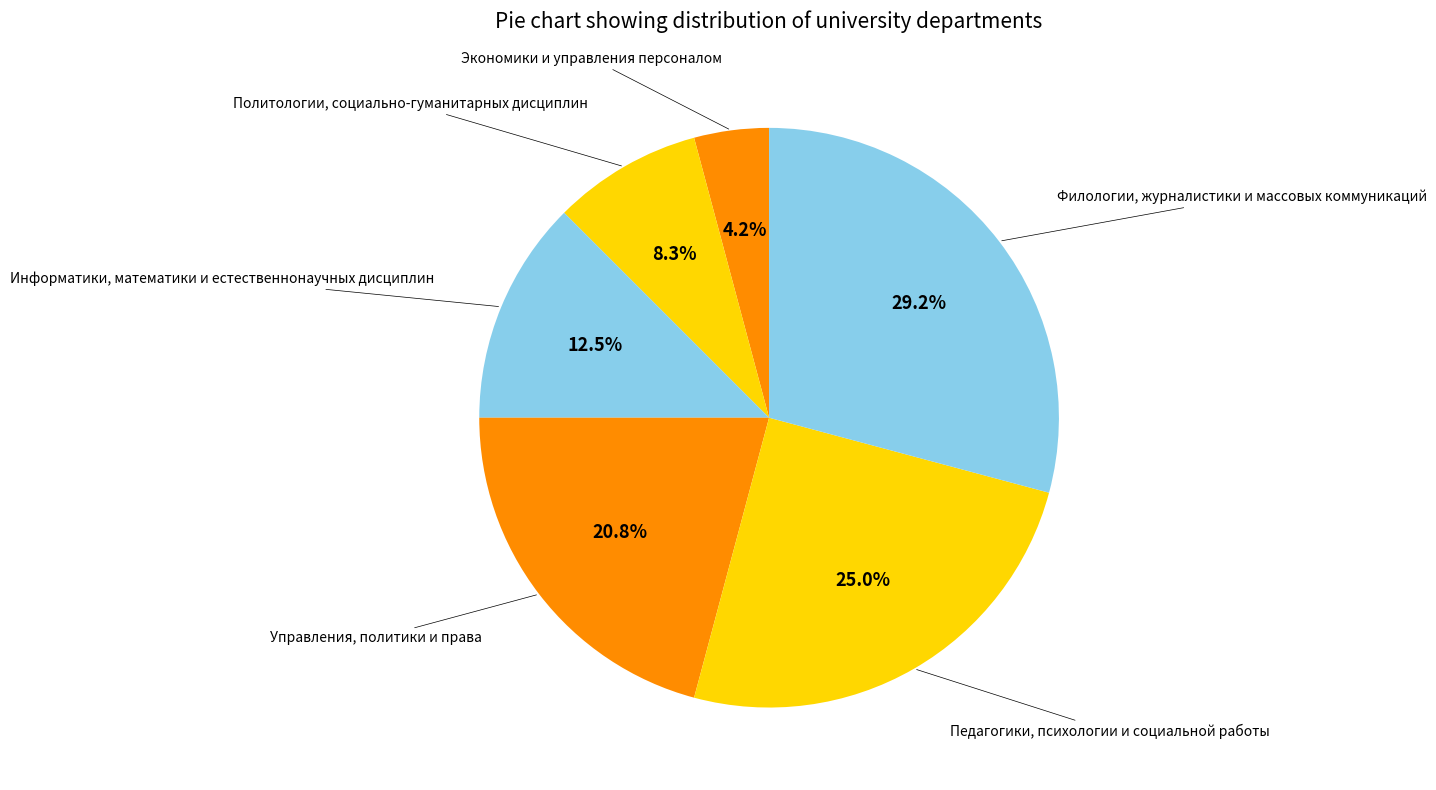

How many segments does this pie chart have?

6